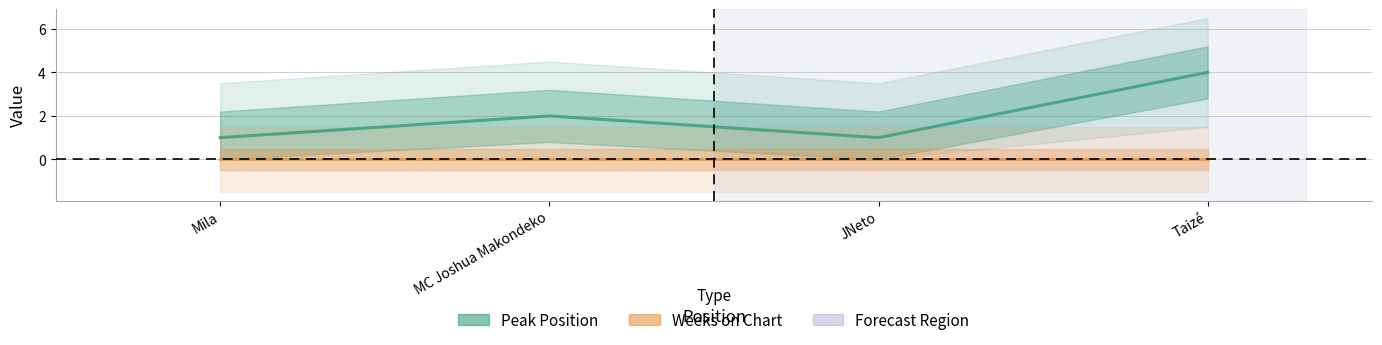

Reading left to right, list all the values displayed in this chart.

Peak Position: Mila=1	MC Joshua Makondeko=2	JNeto=1	Taizé=4
Weeks on Chart: Mila=0	MC Joshua Makondeko=0	JNeto=0	Taizé=0